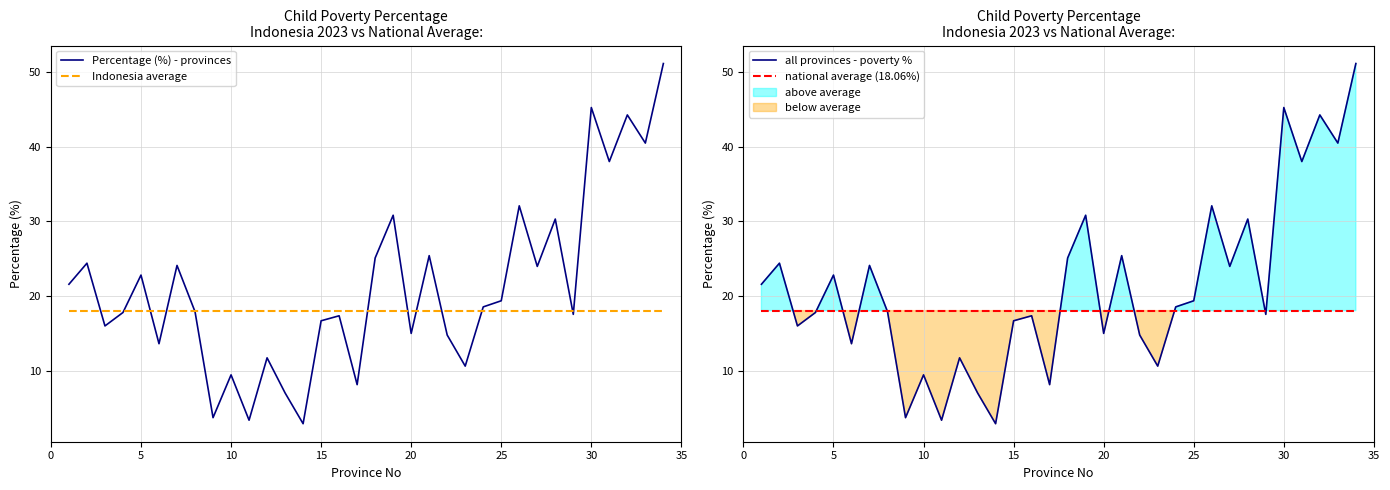

Is it true that Percentage (%) - provinces equals 3.9 at 25?

False